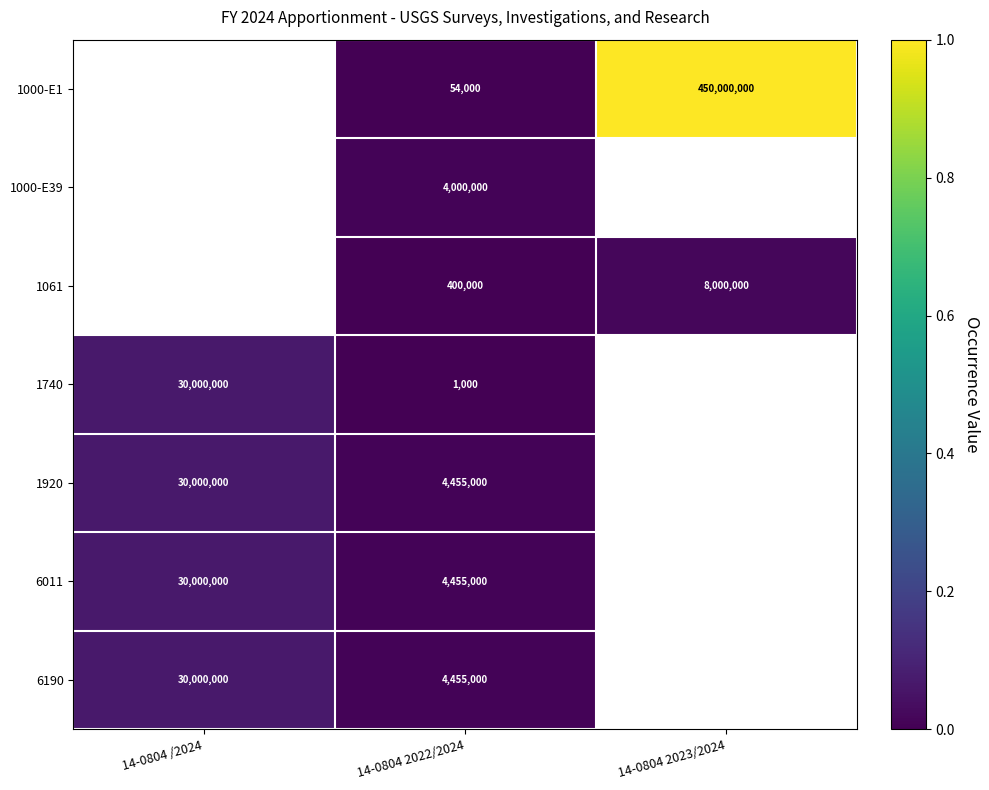

True or false: 1000-E39 has a value of 4000000 at 14-0804 2022/2024.

True